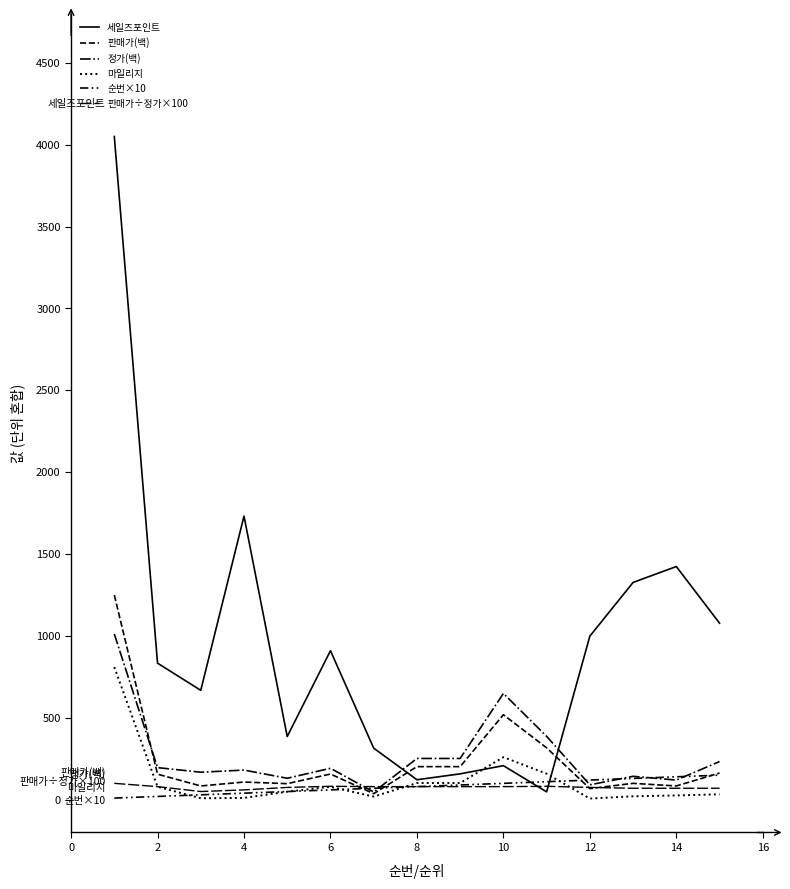

How many lines are shown in the chart?

6